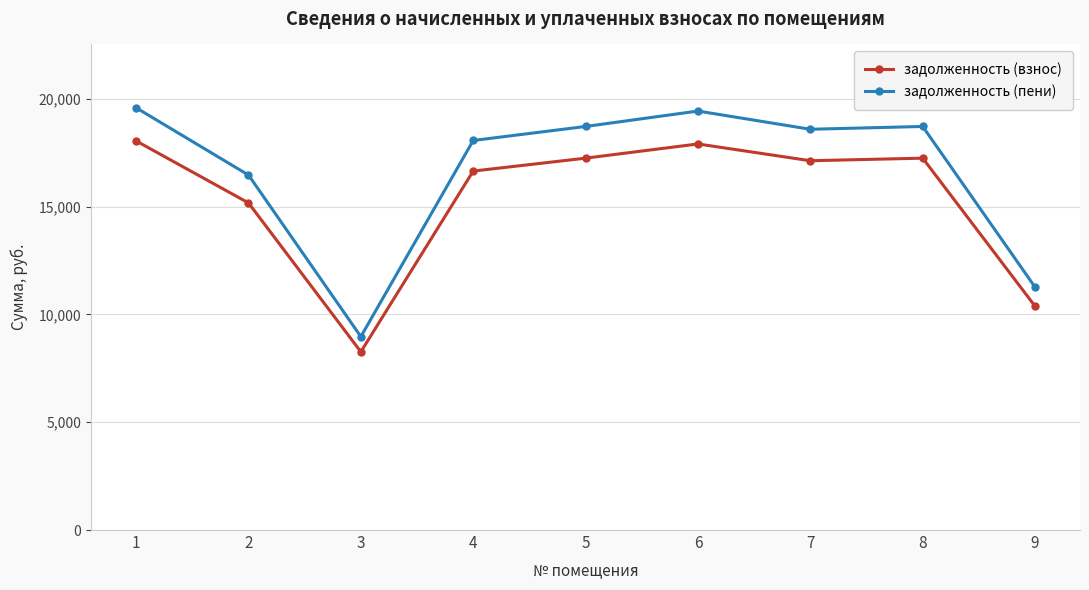

What is the difference between the highest and lowest values at 6?

1525.8